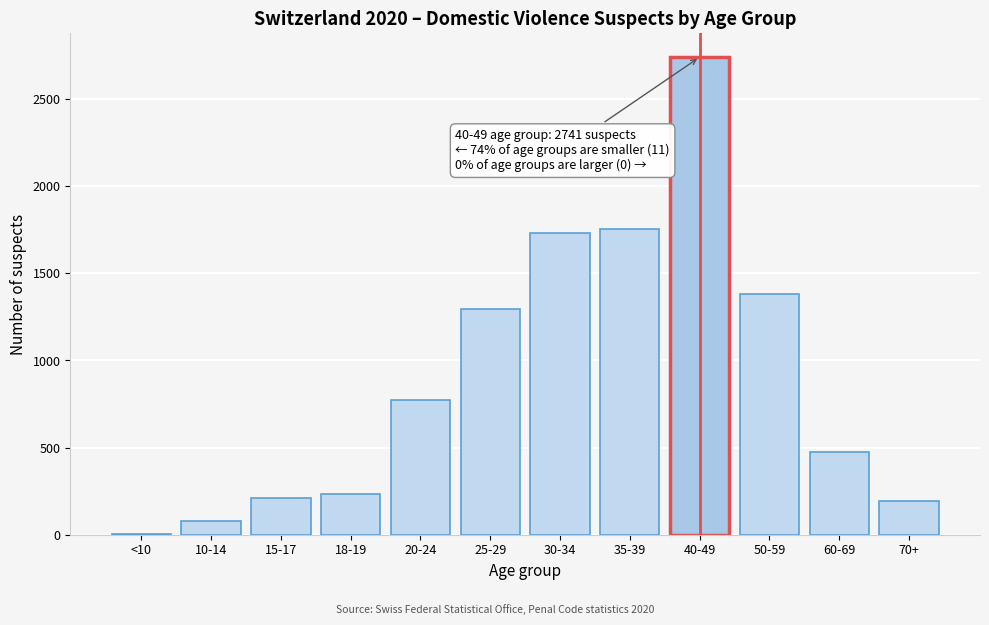

Reading left to right, what are all the values shown in this chart?

<10=2	10-14=81	15-17=210	18-19=234	20-24=772	25-29=1297	30-34=1732	35-39=1757	40-49=2741	50-59=1384	60-69=472	70+=195